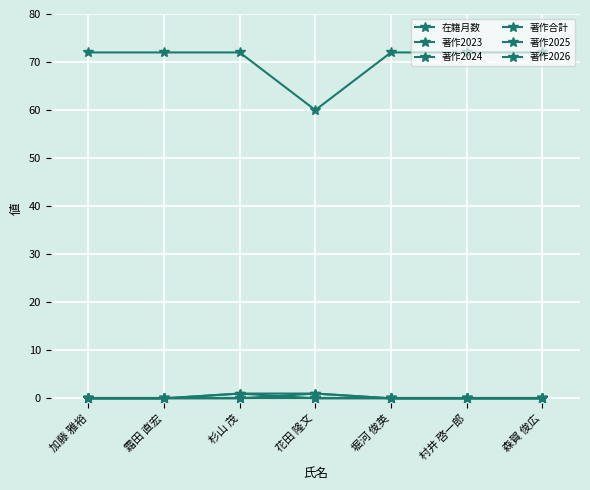

How many lines are shown in the chart?

6